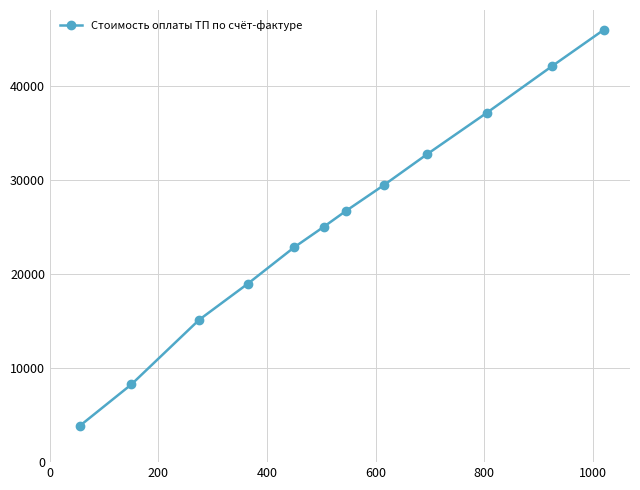

How many series are shown in this chart?

1